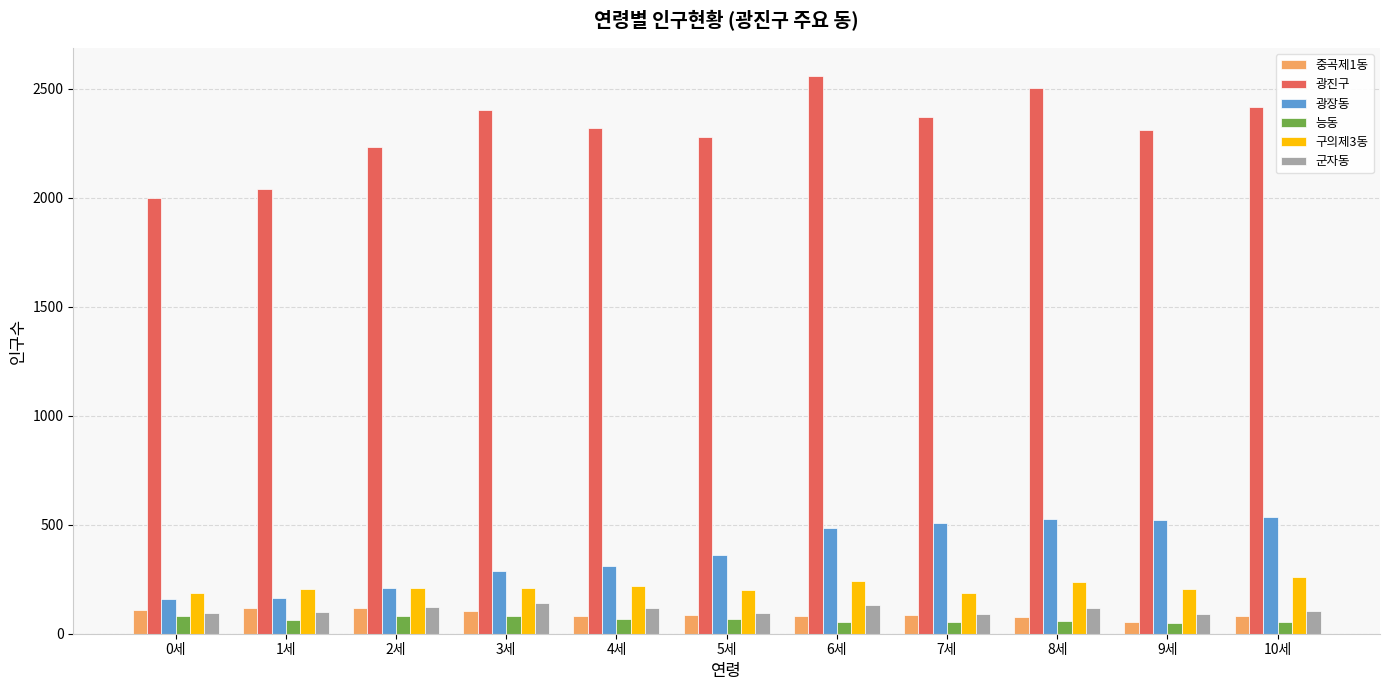

Which series has the widest spread of values?

광진구